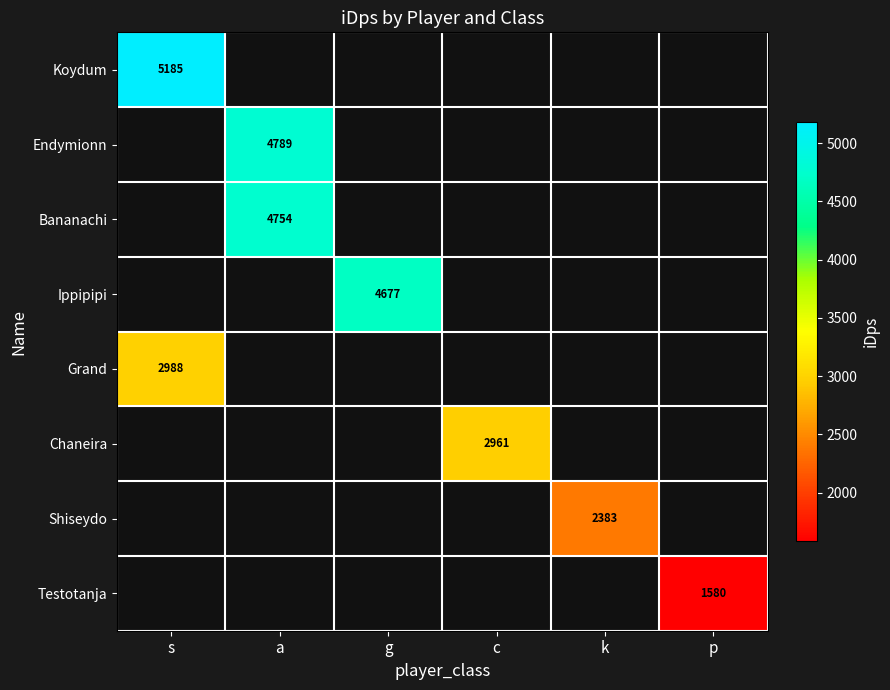

True or false: Shiseydo has a value of 2383.4 at k.

True